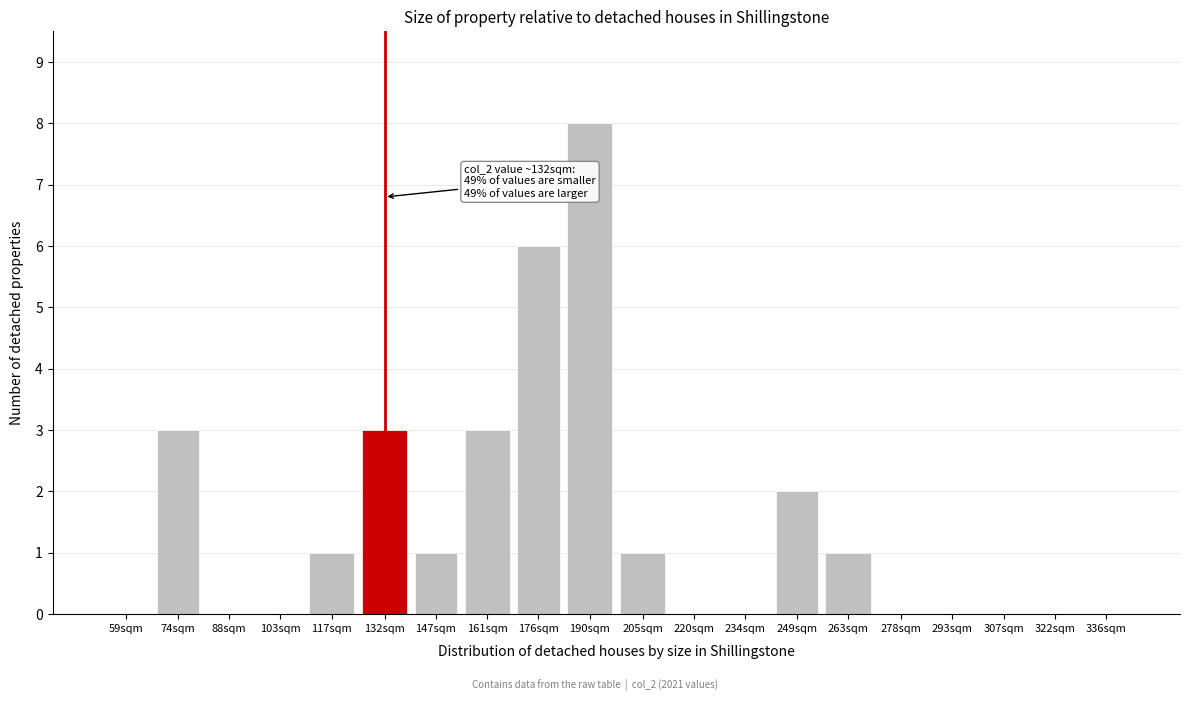

Reading right to left, list all the values displayed in this chart.

336sqm=0	322sqm=0	307sqm=0	293sqm=0	278sqm=0	263sqm=1	249sqm=2	234sqm=0	220sqm=0	205sqm=1	190sqm=8	176sqm=6	161sqm=3	147sqm=1	132sqm=3	117sqm=1	103sqm=0	88sqm=0	74sqm=3	59sqm=0